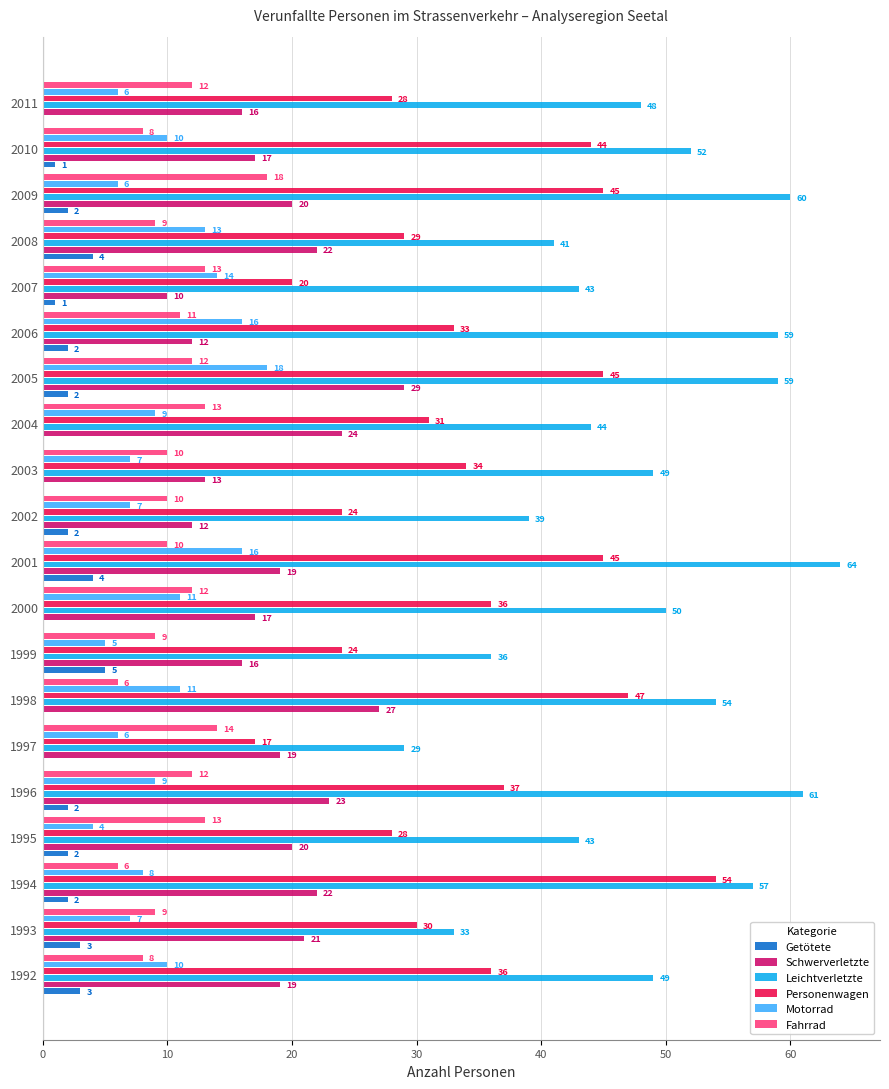

What is the maximum value for Fahrrad?

18